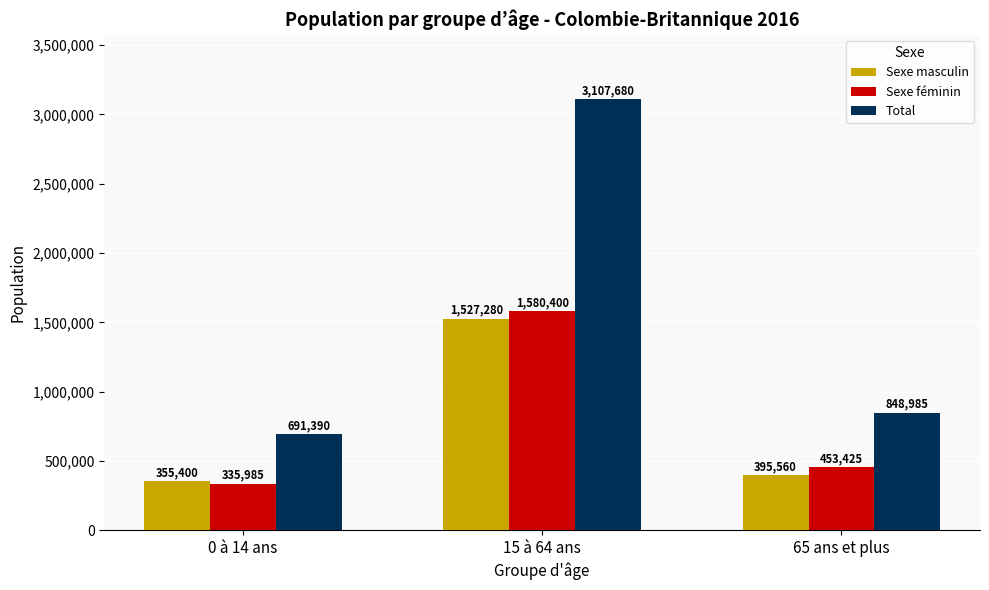

Reading left to right, transcribe all the data shown in this chart.

Sexe masculin: 0 à 14 ans=355400	15 à 64 ans=1527280	65 ans et plus=395560
Sexe féminin: 0 à 14 ans=335985	15 à 64 ans=1580400	65 ans et plus=453425
Total: 0 à 14 ans=691390	15 à 64 ans=3107680	65 ans et plus=848985